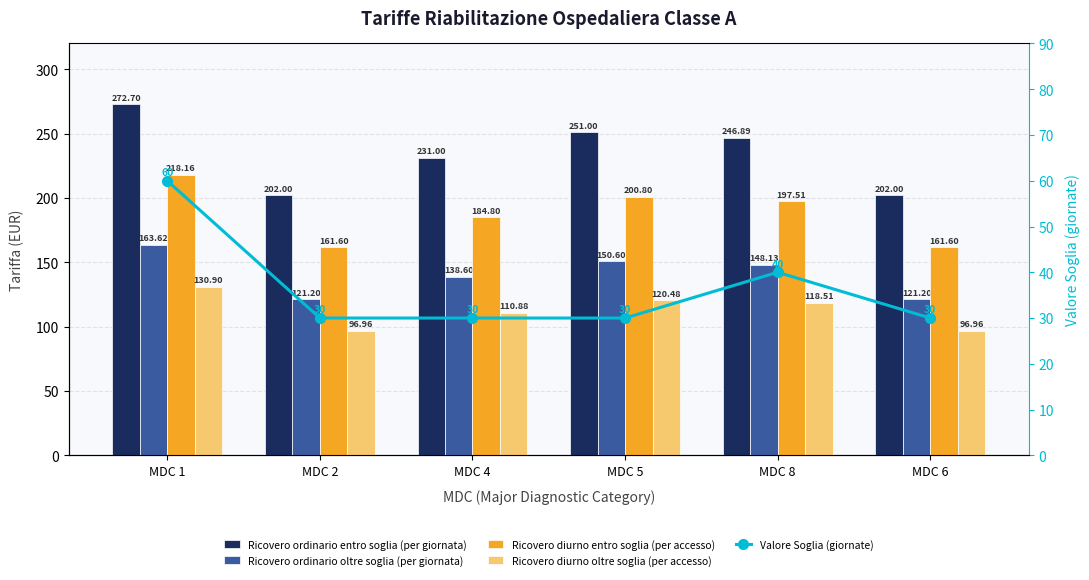

What are all the series names shown in the legend?

Ricovero ordinario entro soglia (per giornata), Ricovero ordinario oltre soglia (per giornata), Ricovero diurno entro soglia (per accesso), Ricovero diurno oltre soglia (per accesso), Valore Soglia (giornate)